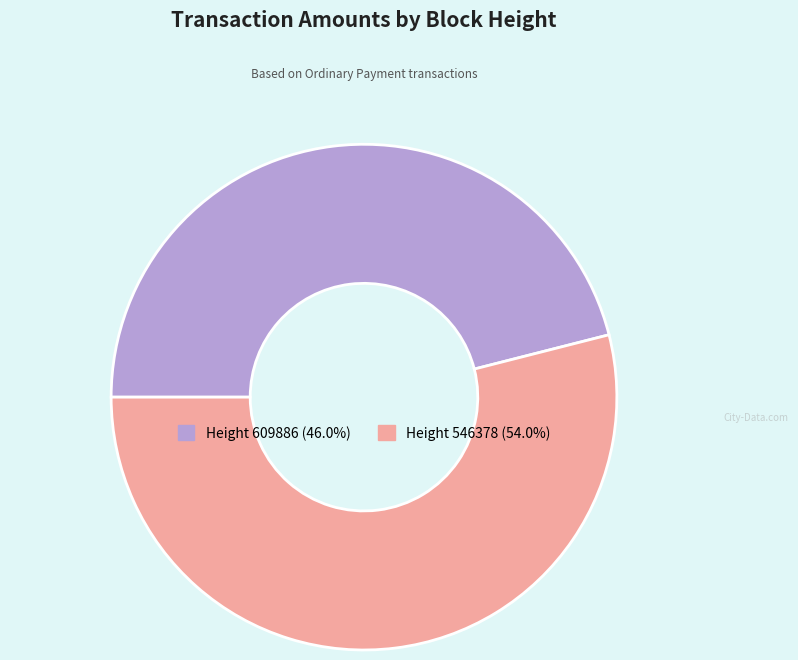

Is there a majority slice in this chart?

Yes